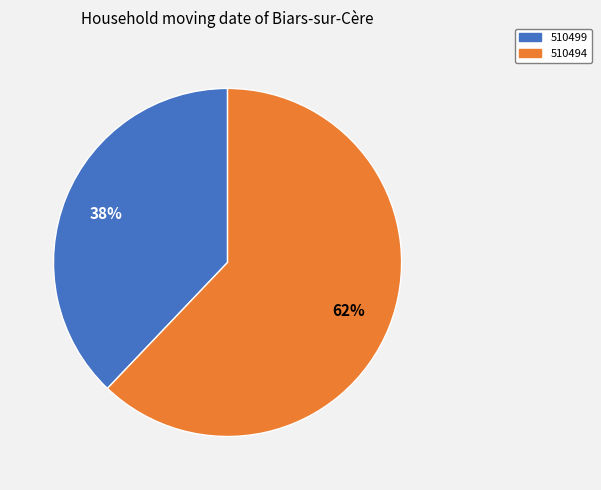

Which slice represents more than half of the pie?

510494